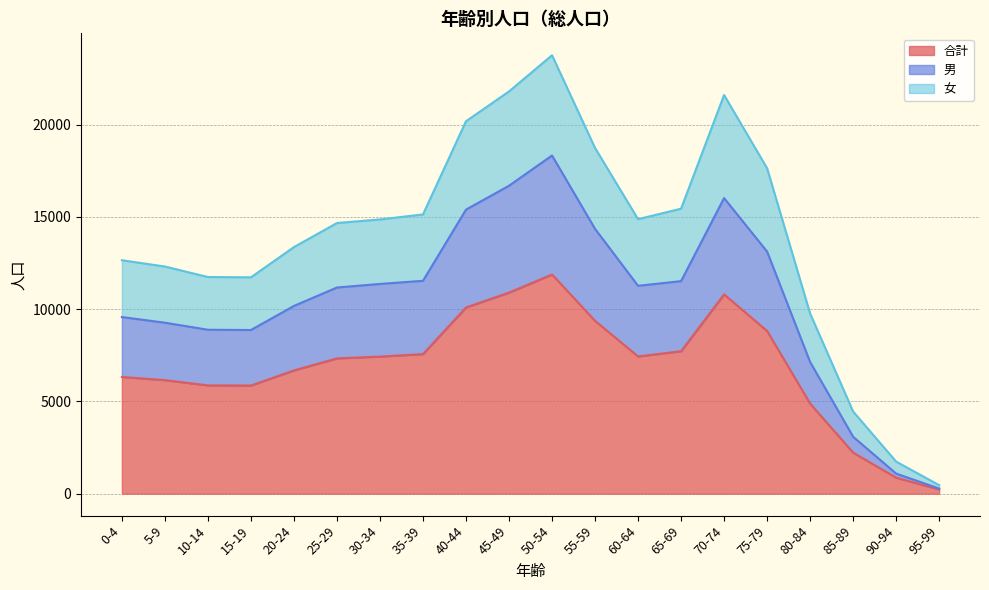

True or false: 男 and 合計 cross at least once.

False